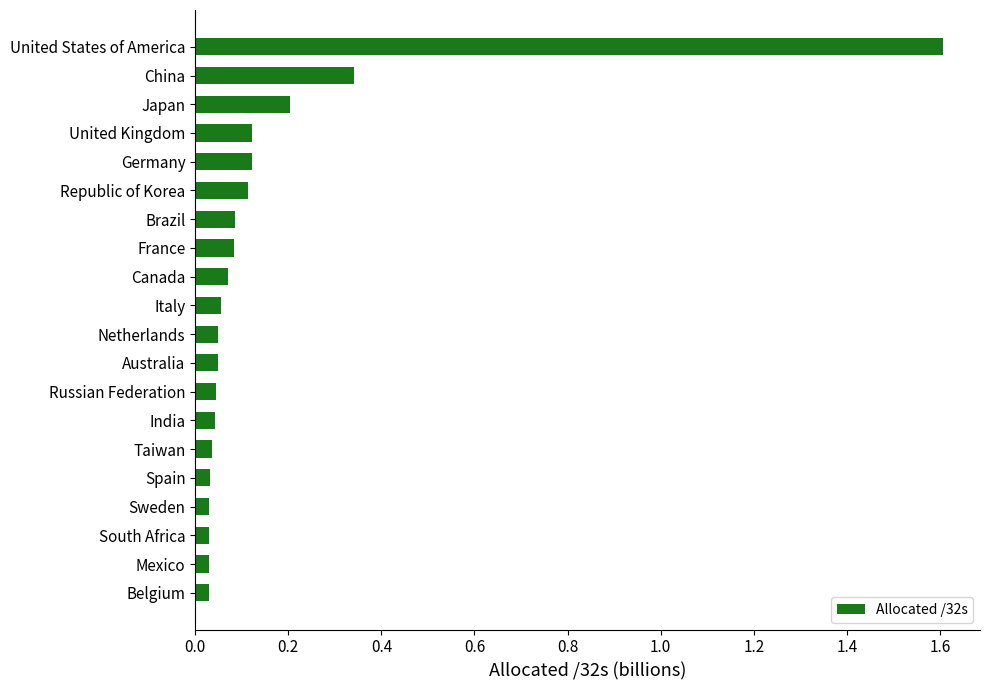

Is it true that the value at Brazil is 0.1?

True